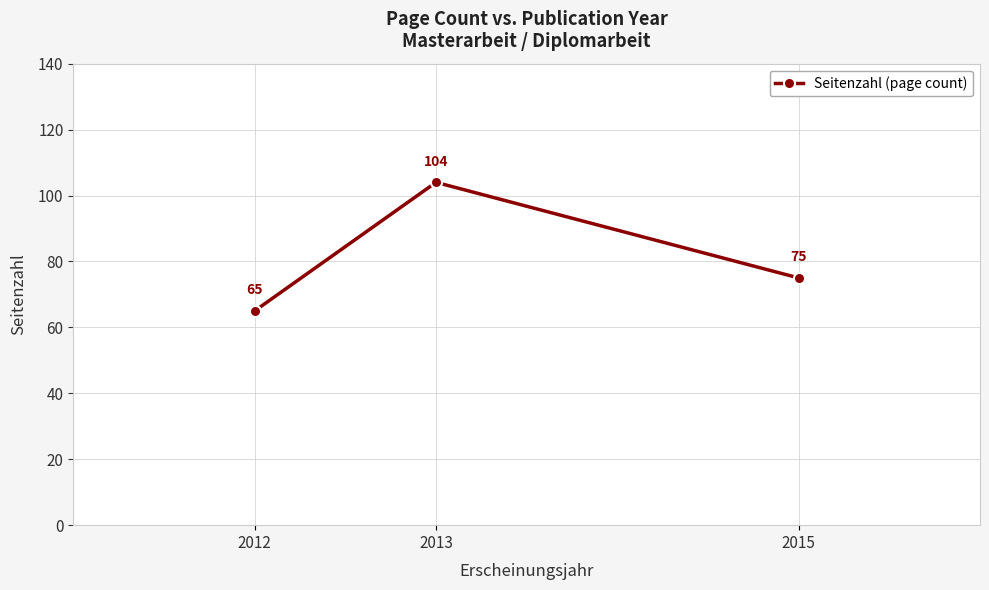

Approximately how many times larger is the value at 2013 compared to 2012?

1.6